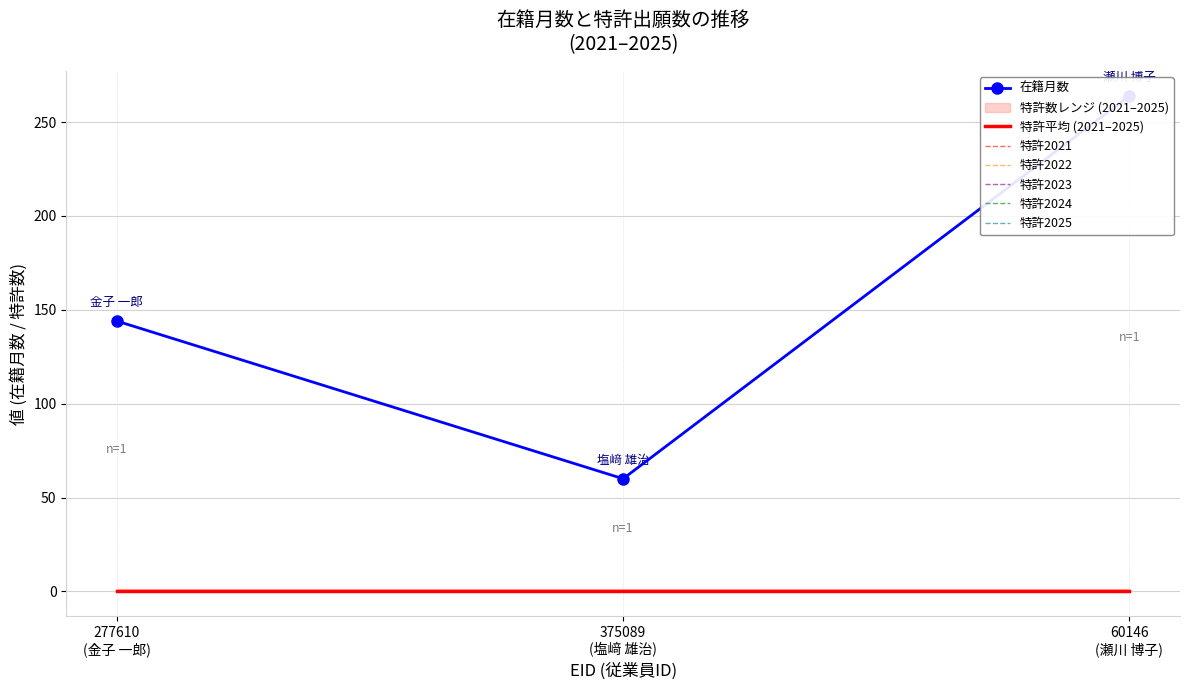

Reading left to right, extract all data points from this chart.

在籍月数: 277610=144	375089=60	60146=264
特許2021: 277610=0	375089=0	60146=0
特許2022: 277610=0	375089=0	60146=0
特許2023: 277610=0	375089=0	60146=0
特許2024: 277610=0	375089=0	60146=0
特許2025: 277610=0	375089=0	60146=0